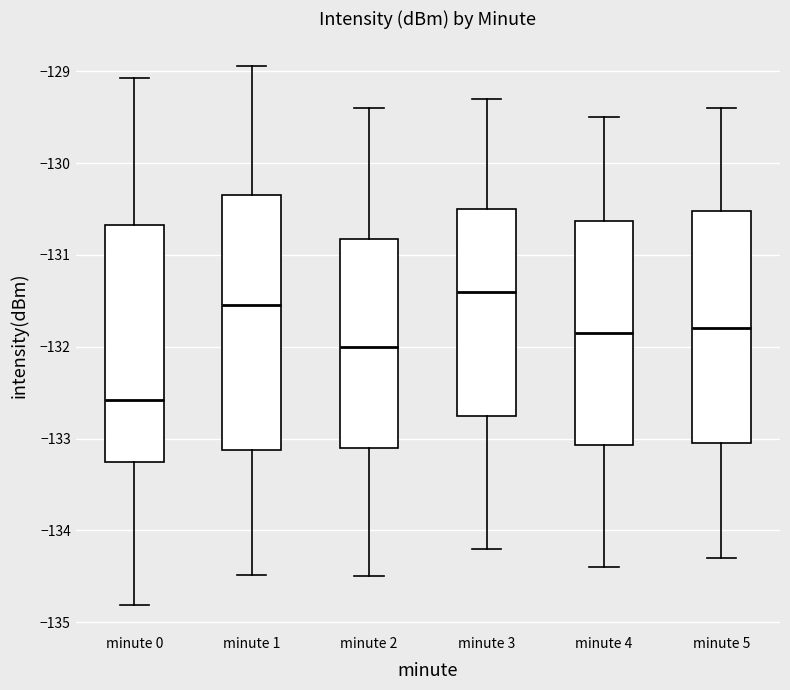

Where is the upper edge of the box for minute 0 on the y-axis? The values are not printed on the chart, so give them approximately, as read against the axis.

-130.7